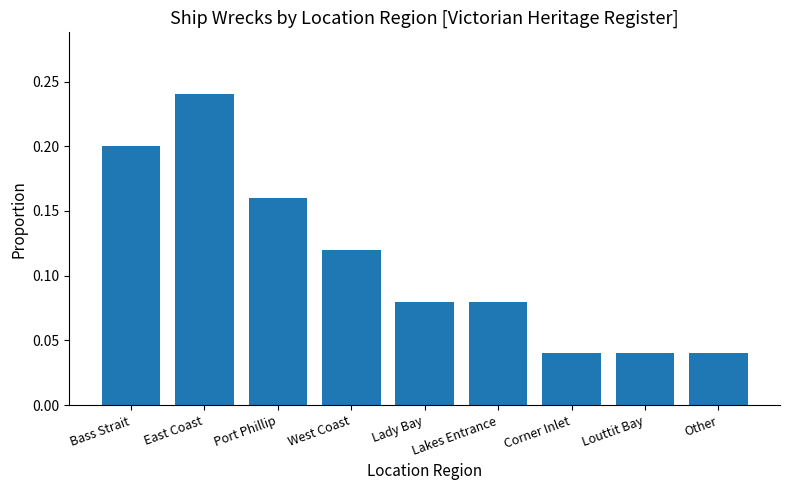

What is the change in value from East Coast to Lakes Entrance?

-0.2